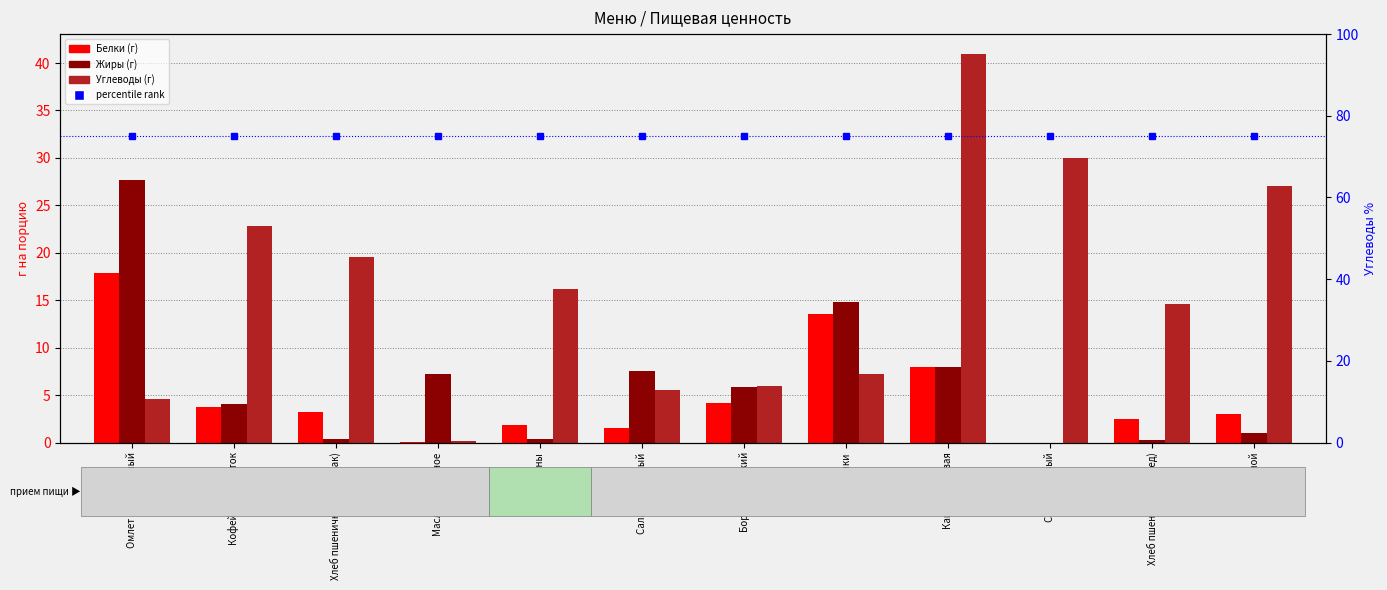

List the labels in order of Белки value, smallest first.

Сок вишнёвый, Масло сливочное, Салат Школьный, Апельсины, Хлеб пшеничный (обед), Хлеб ржаной, Хлеб пшеничный (завтрак), Кофейный напиток, Борщ сибирский, Каша гречневая, Биточки, Омлет натуральный